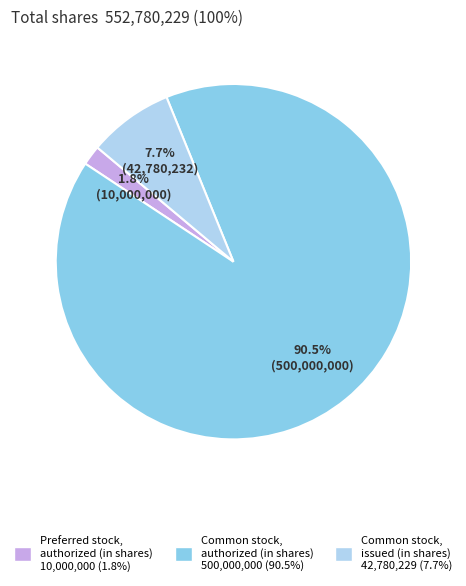

Between Common stock, issued (in shares) and Preferred stock, authorized (in shares), which is larger?

Common stock, issued (in shares)